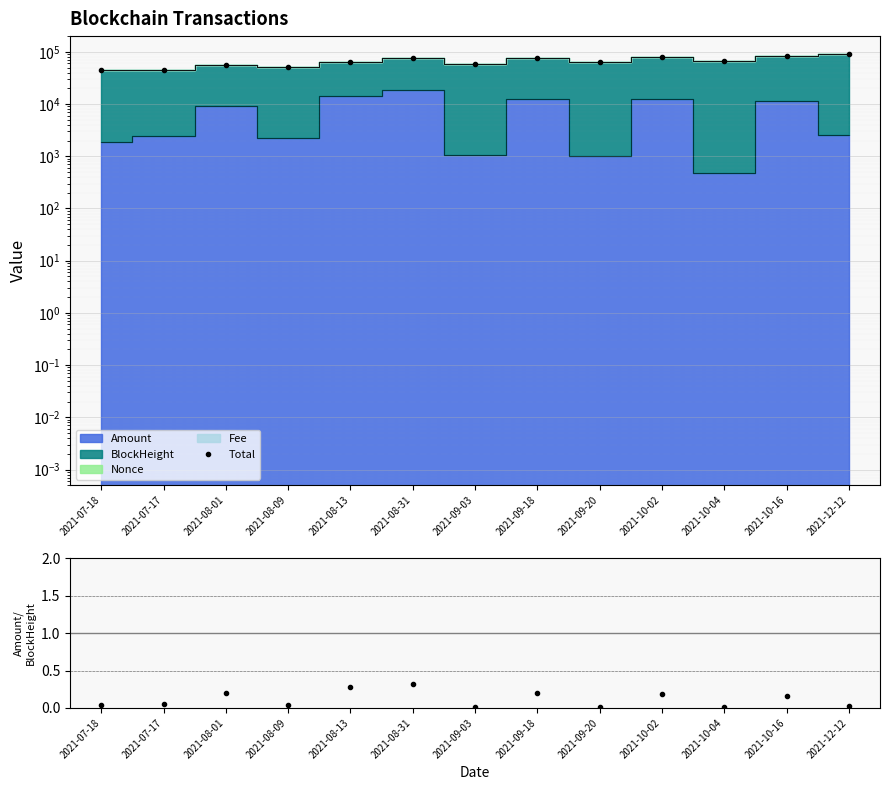

Which has a higher value, 2021-08-13 or 2021-08-09?

2021-08-13